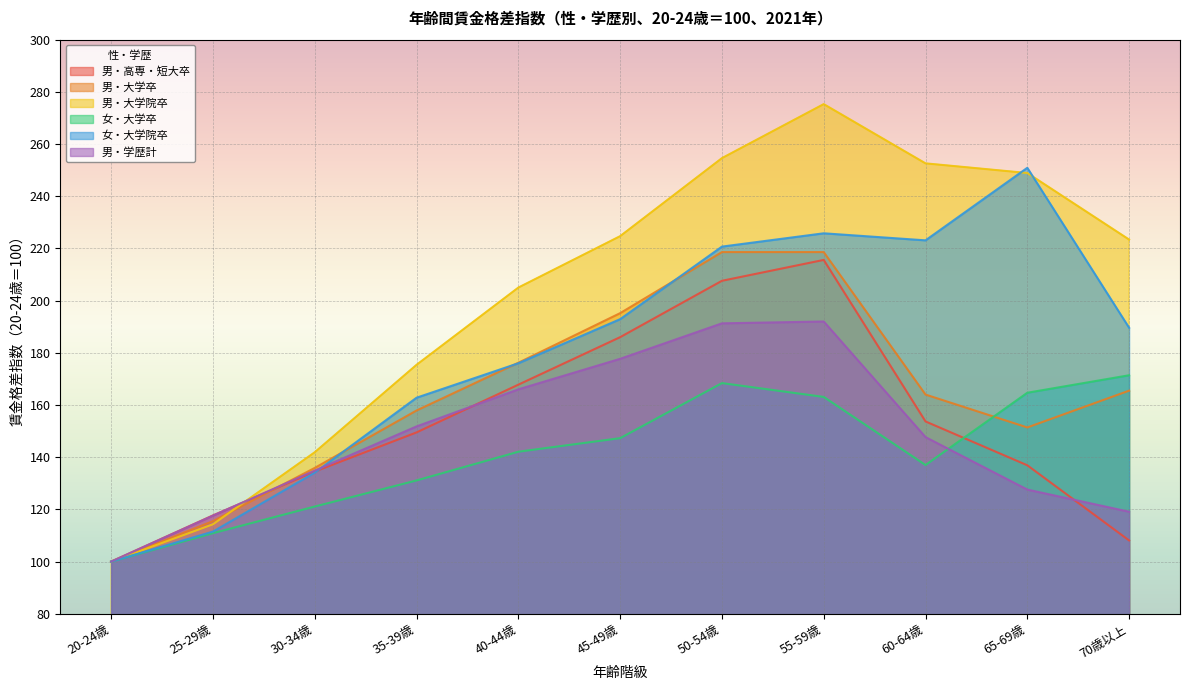

What is the label of the 11th point from the left?

70歳以上